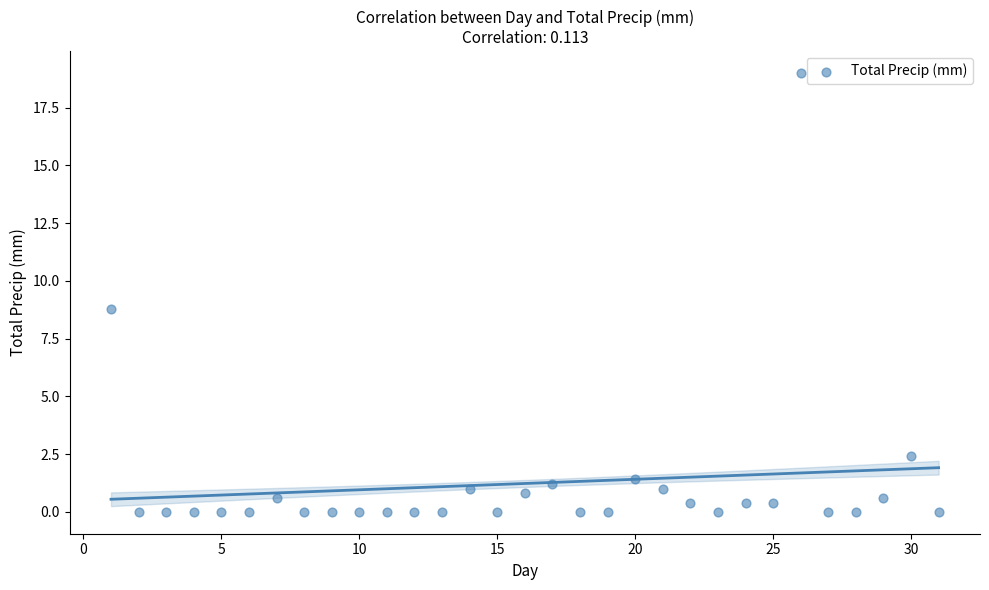

What is the range of X values (max minus min)?

30.0